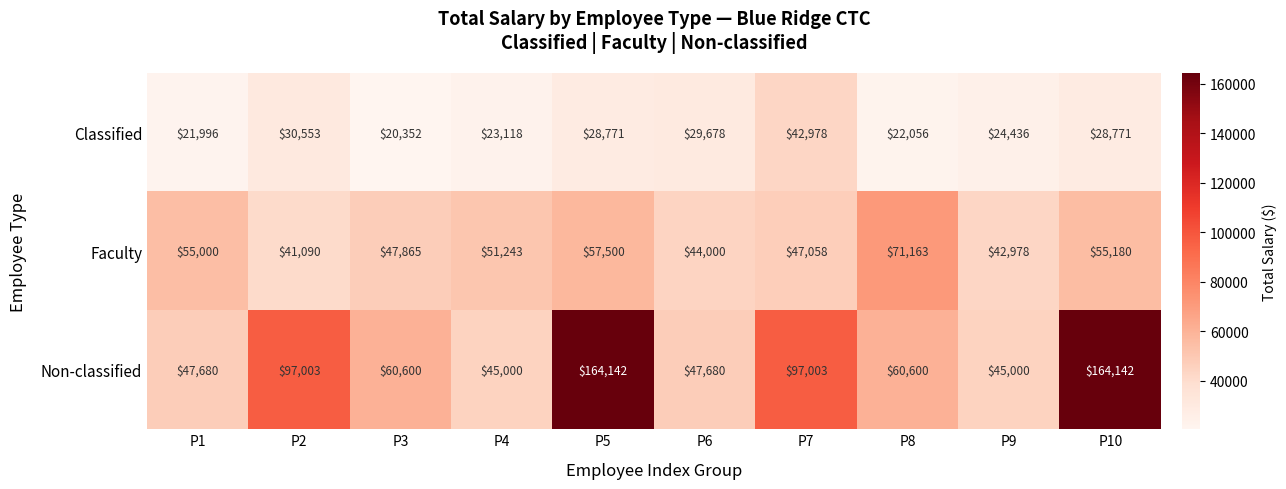

Between P5 and P6, which series saw the biggest shift?

Non-classified